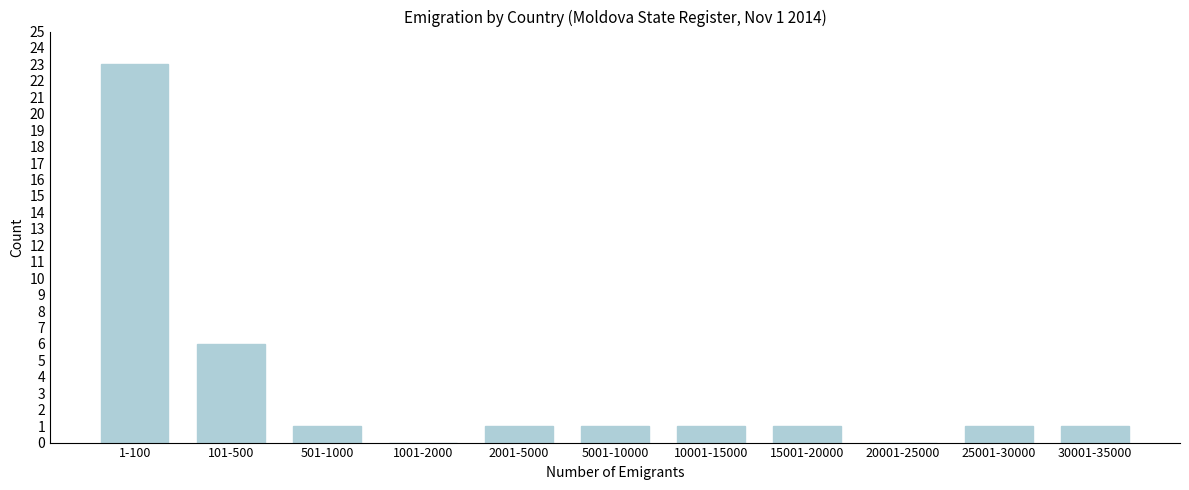

Reading left to right, what are all the values shown in this chart?

1-100=23	101-500=6	501-1000=1	1001-2000=0	2001-5000=1	5001-10000=1	10001-15000=1	15001-20000=1	20001-25000=0	25001-30000=1	30001-35000=1